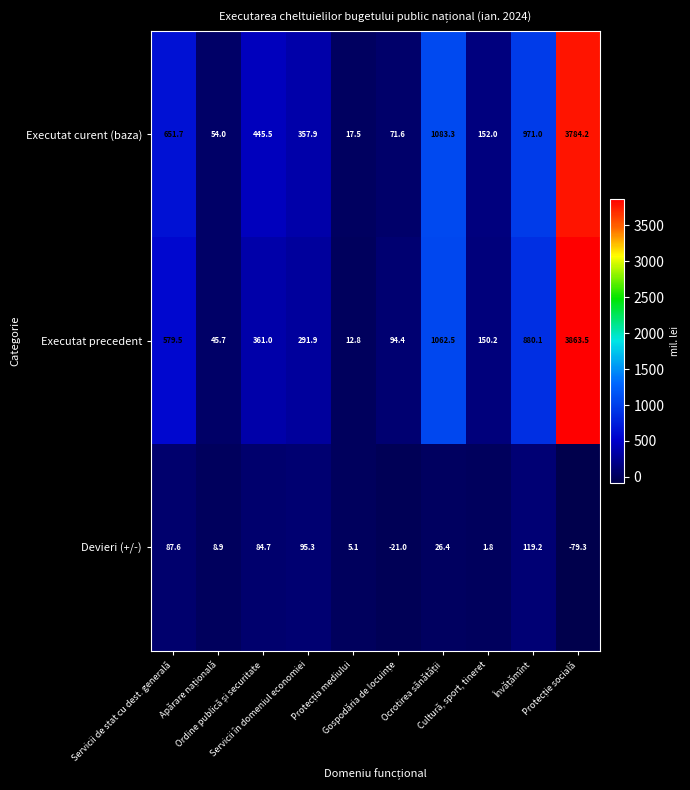

Which series has the largest total across all categories?

Executat curent (baza)